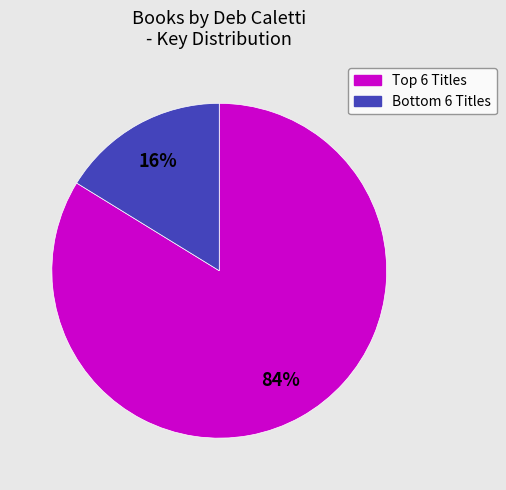

Does any single category account for the majority?

Yes